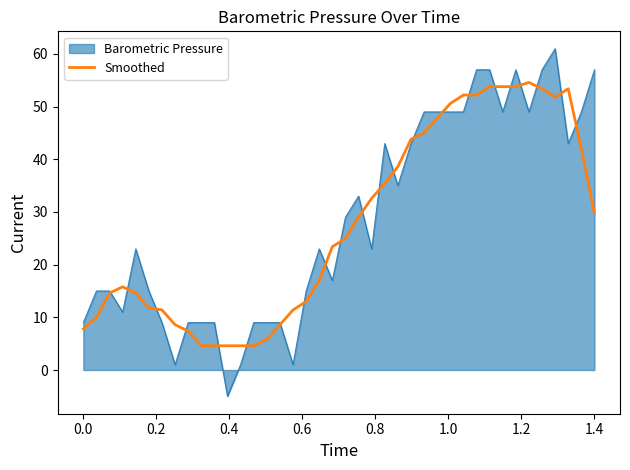

What is the maximum value shown in the chart?

61.0